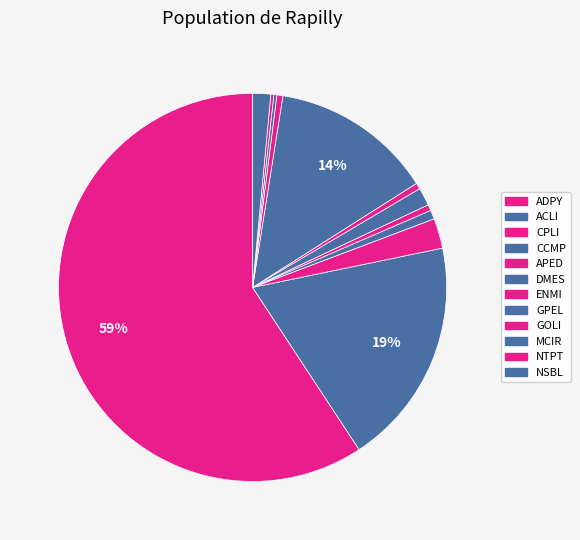

Is NTPT the majority of the pie?

No